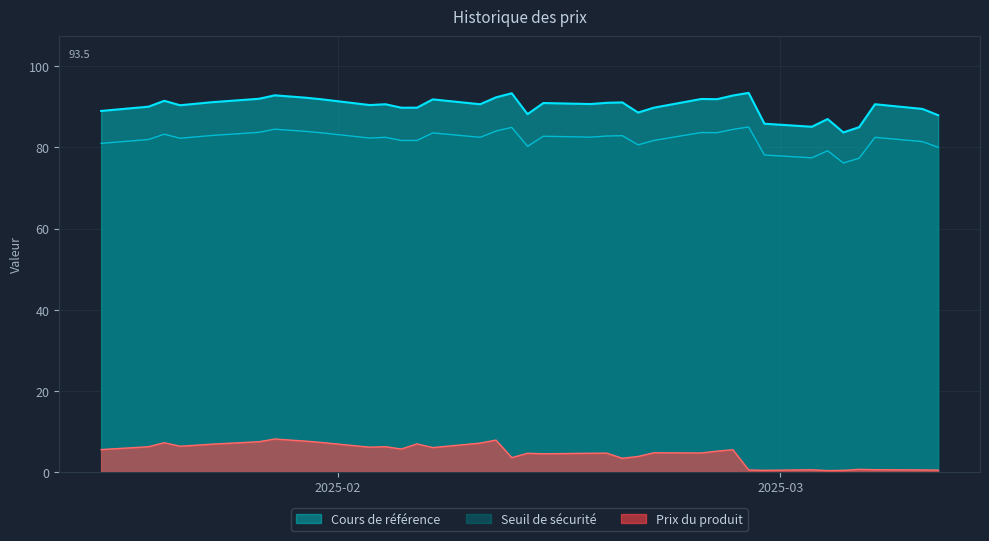

Which series changed the most between 2025-01-28 and 2025-02-03?

Cours de référence